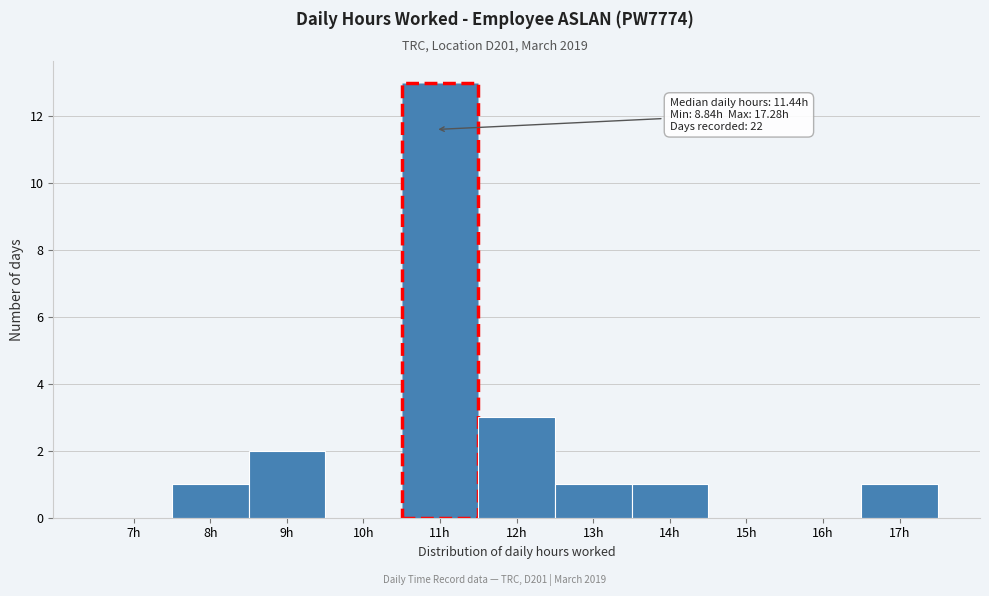

Reading left to right, extract all data points from this chart.

7h=0	8h=1	9h=2	10h=0	11h=13	12h=3	13h=1	14h=1	15h=0	16h=0	17h=1